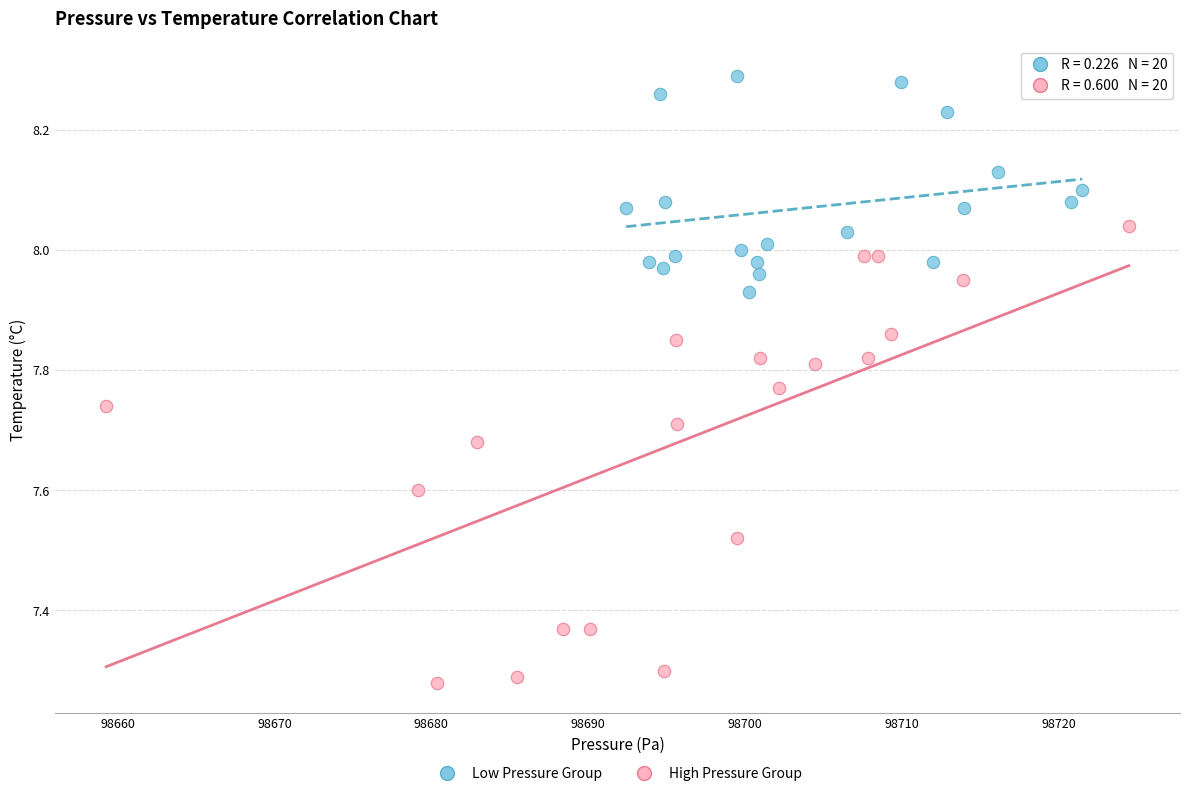

Which series contains the lowest Y value?

High Pressure Group